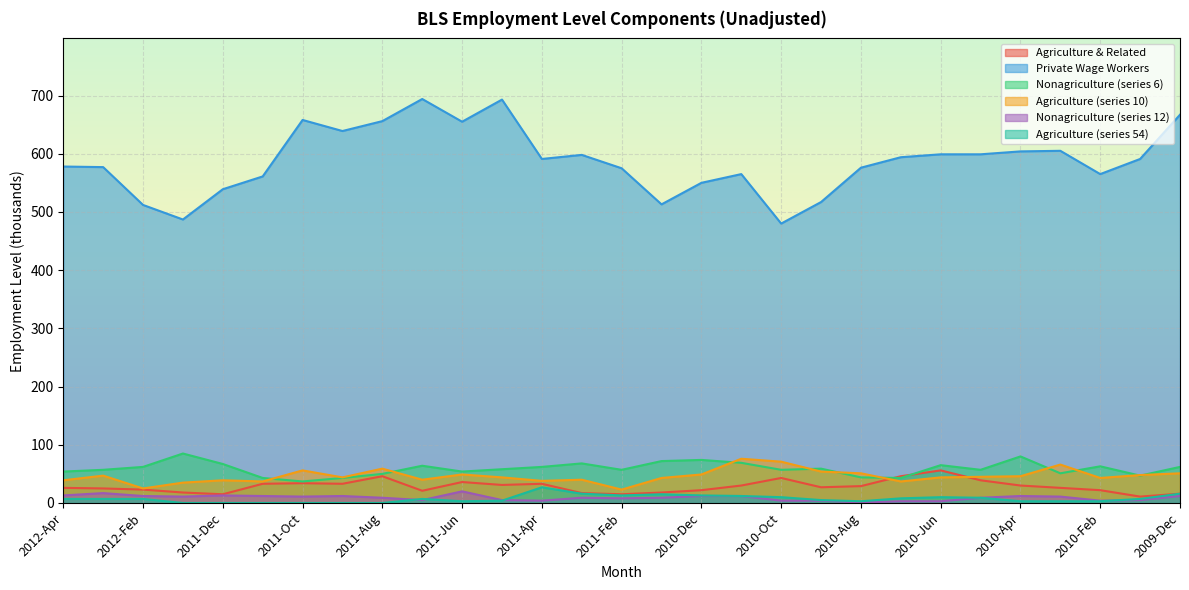

List the series in order of their peak value, lowest first.

Nonagriculture (series 12), Agriculture (series 54), Agriculture & Related, Agriculture (series 10), Nonagriculture (series 6), Private Wage Workers